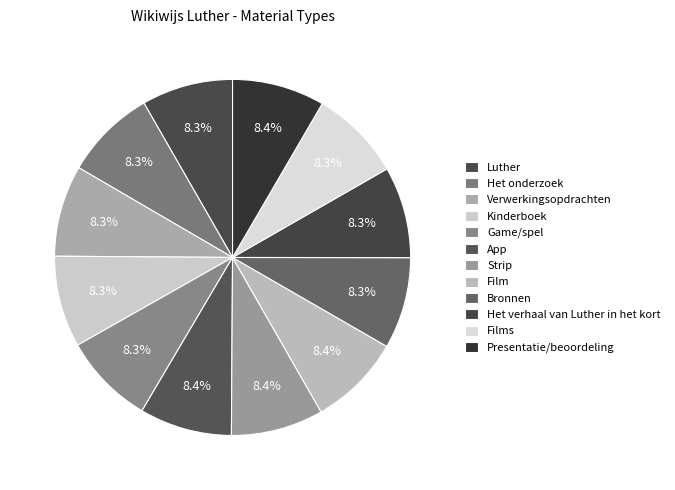

Rank the categories by value from highest to lowest.

Presentatie/beoordeling, Strip, Film, App, Game/spel, Kinderboek, Films, Het verhaal van Luther in het kort, Bronnen, Het onderzoek, Verwerkingsopdrachten, Luther